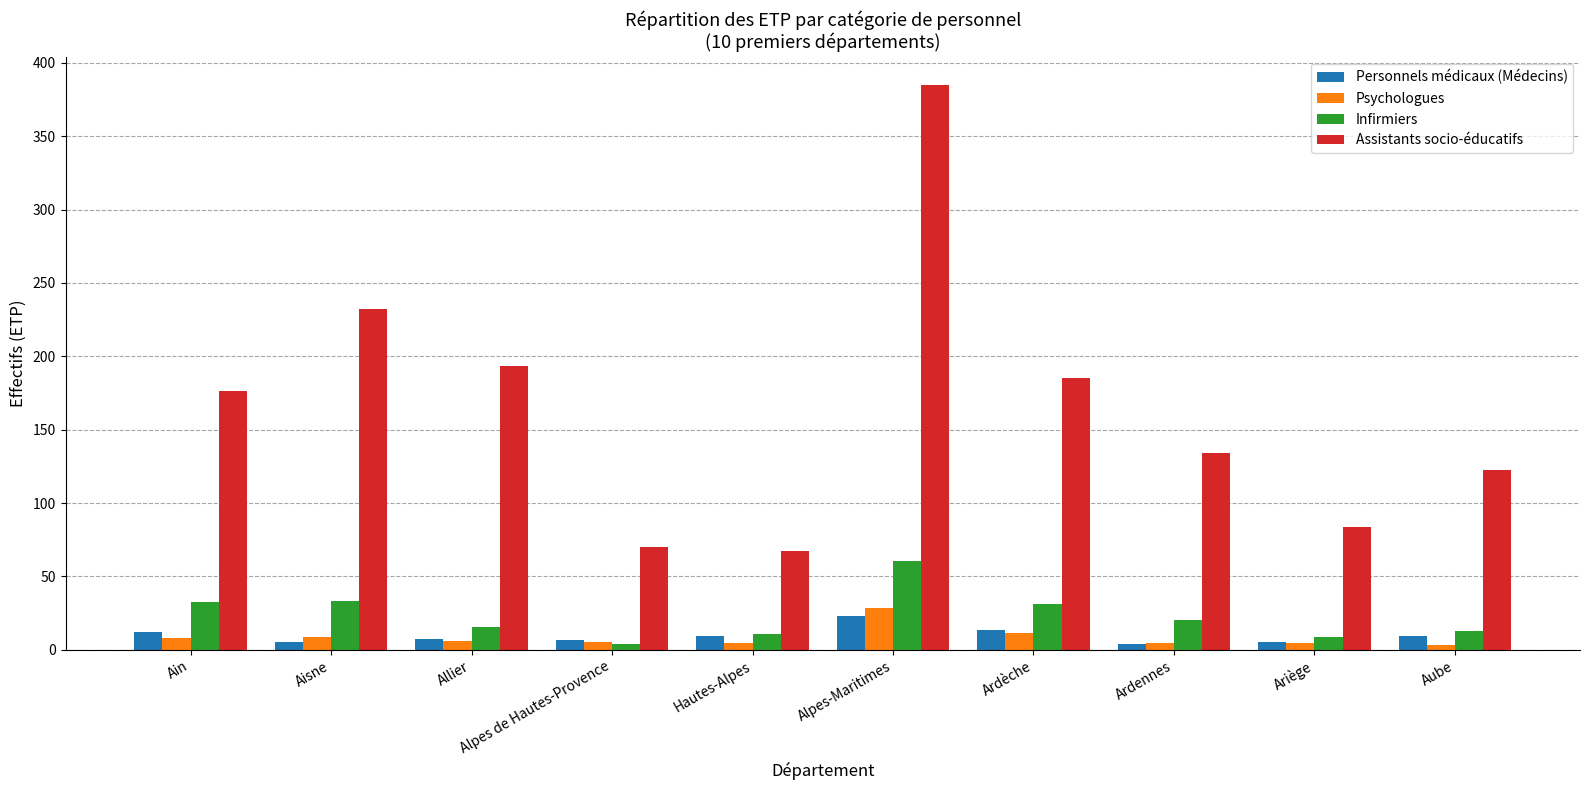

The value of Assistants socio-éducatifs at Aube is 178.5. True or false?

False